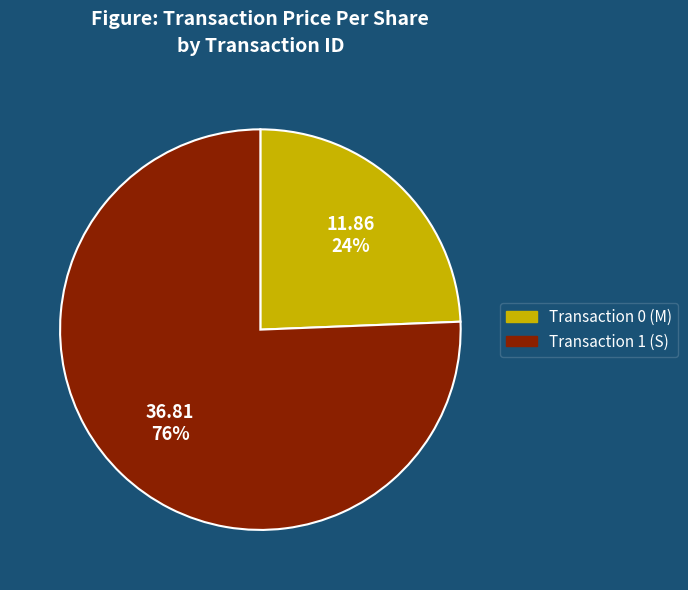

Does any single category account for the majority?

Yes